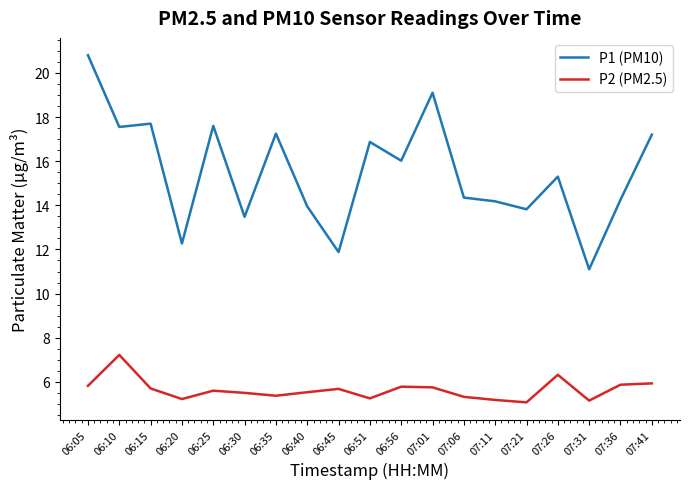

At which category is the sum across all series the highest?

06:05